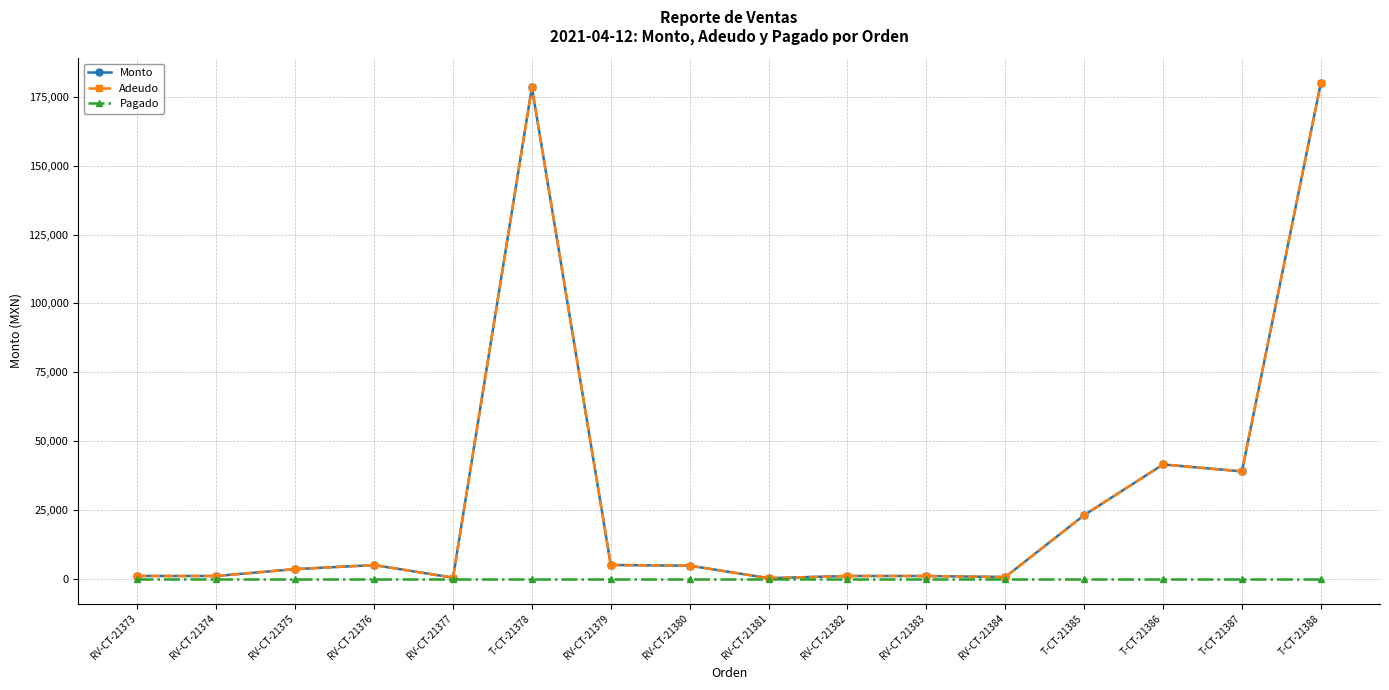

Is this an area chart (filled region under the line)?

No